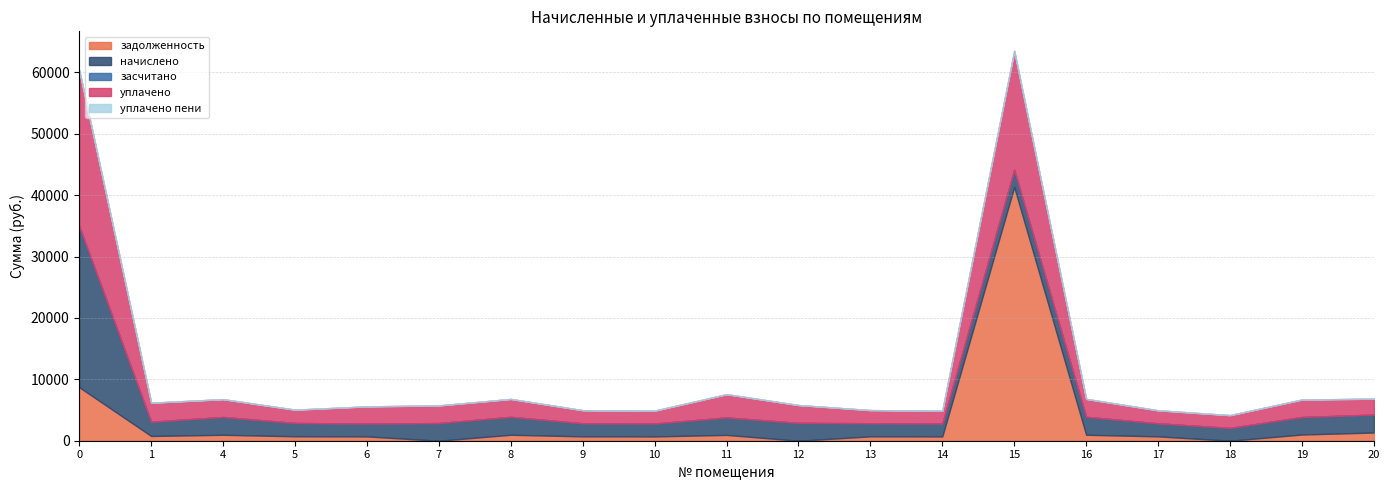

True or false: задолженность has a value of 1161.1 at 17.

False